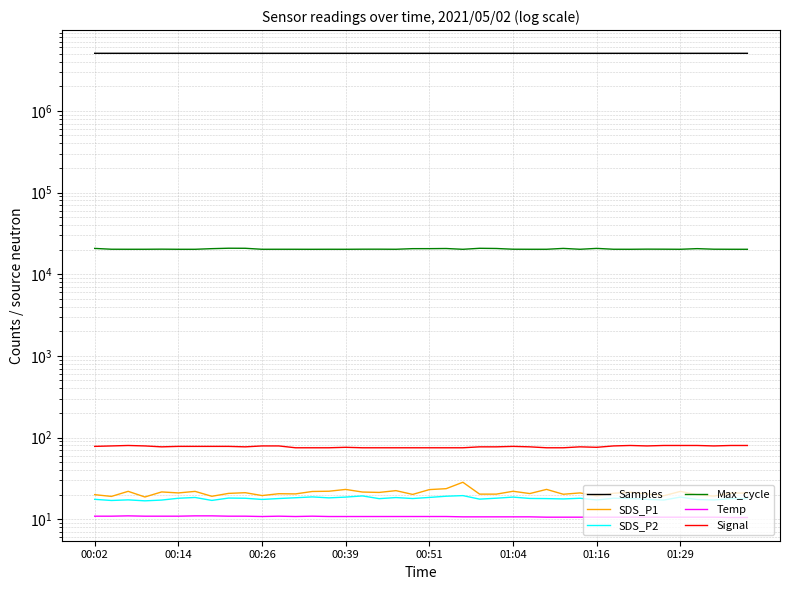

How many values in the Max_cycle series are below 20231?

20